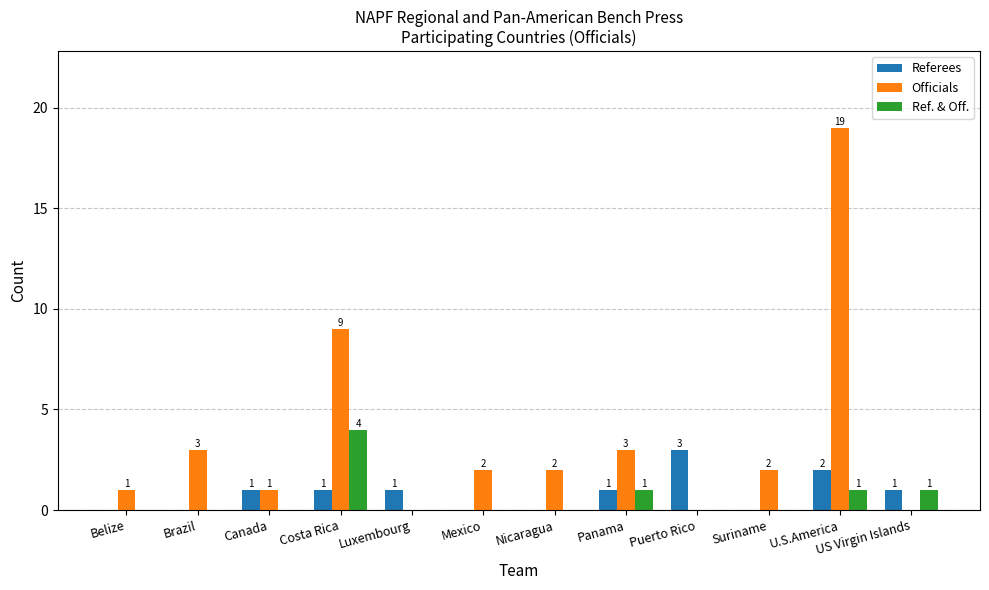

True or false: Ref. & Off. has a value of 0 at Suriname.

True